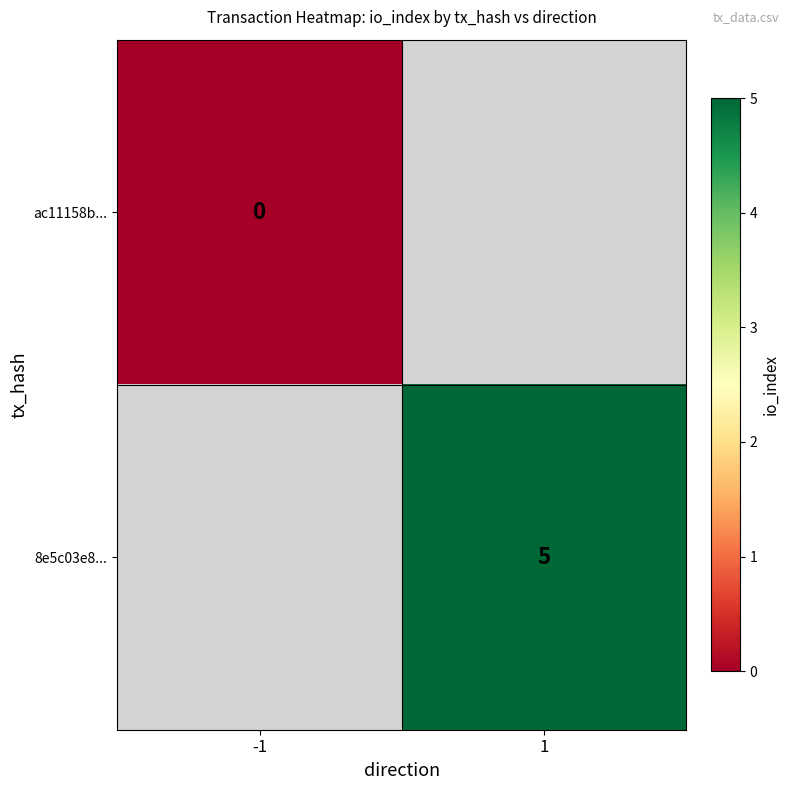

Is the value of 8e5c03e8... at 1 greater than the value of ac11158b... at -1?

Yes